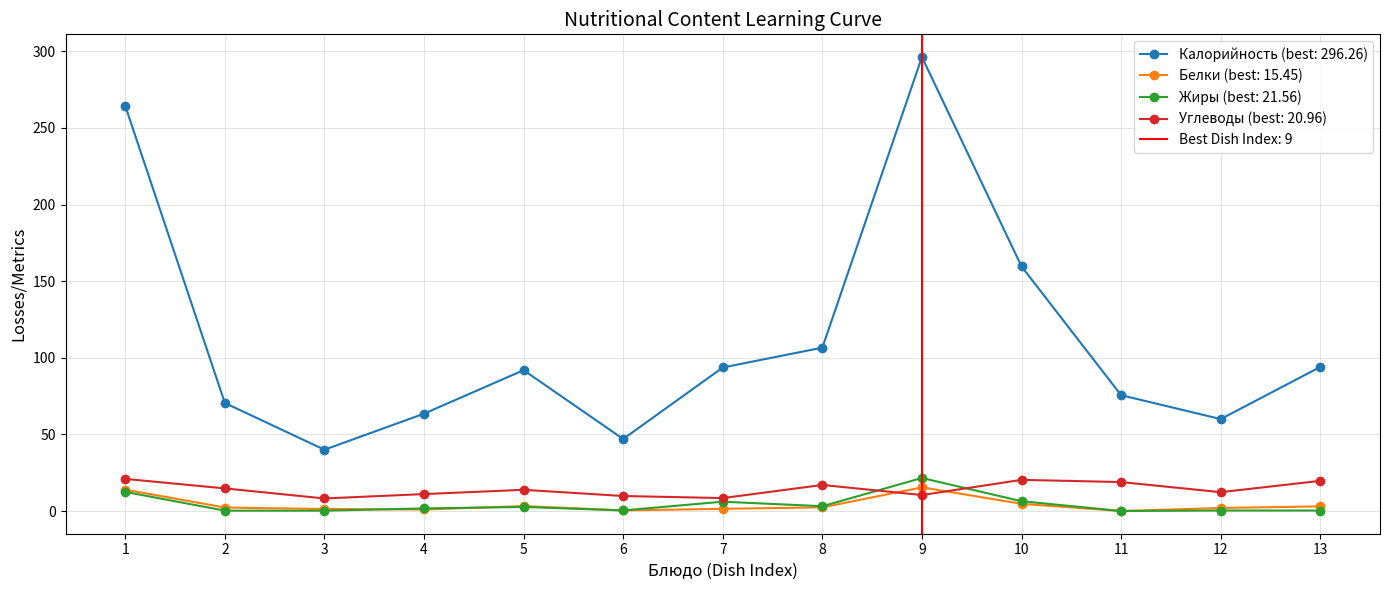

The Жиры (best: 21.56) series shows 21.6 at 9. True or false?

True